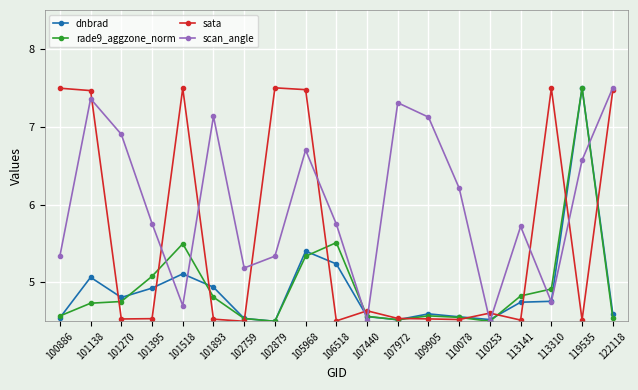

Where is the first local maximum for dnbrad?

101138